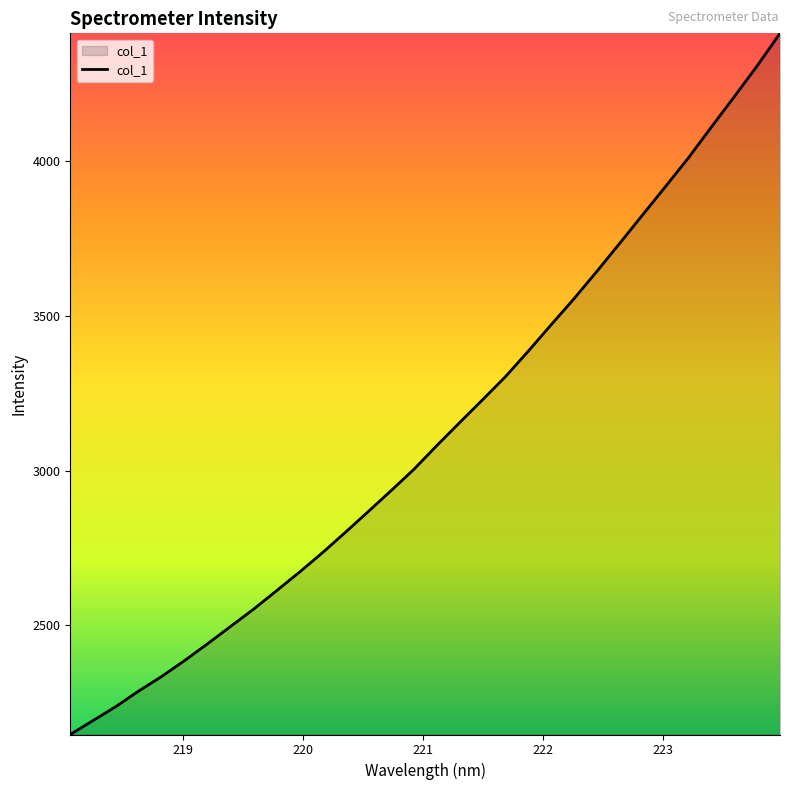

What is the smallest value displayed?

2147.1